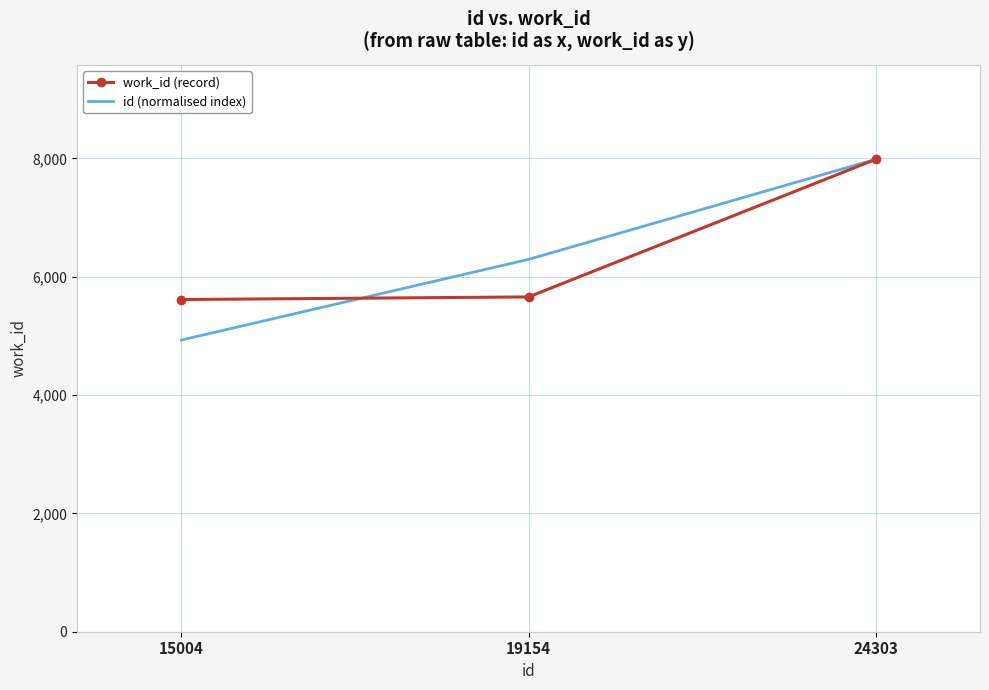

What is the highest value of the id (normalised index) series?

7984.0